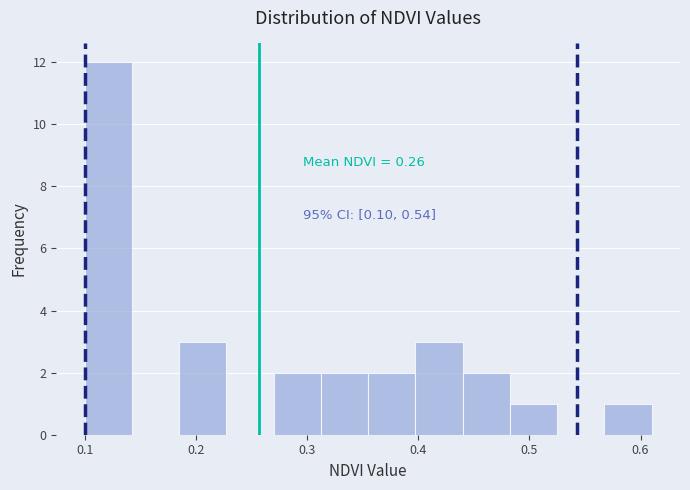

Over which range of the x-axis is the bar tallest?

0.10 to 0.14